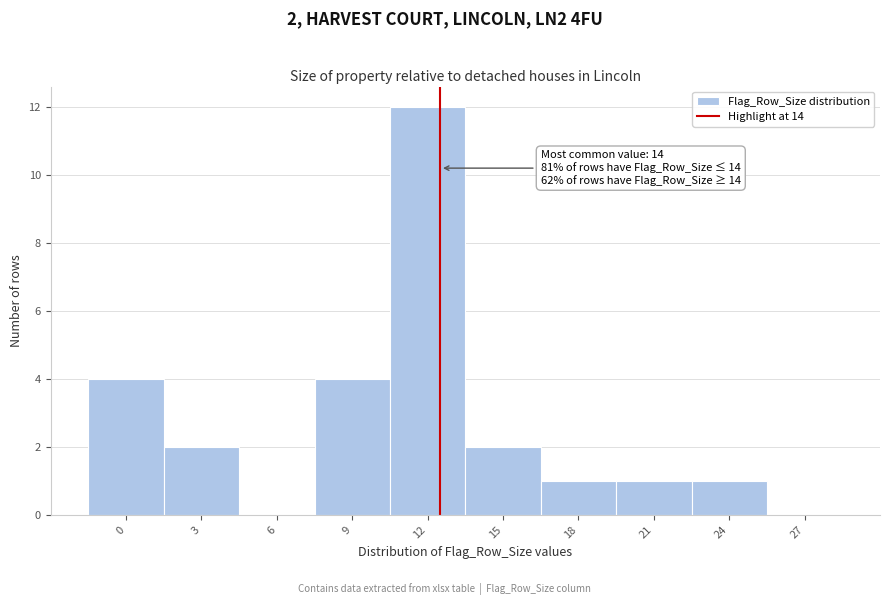

Reading left to right, what are all the values shown in this chart?

0=4	3=2	6=0	9=4	12=12	15=2	18=1	21=1	24=1	27=0